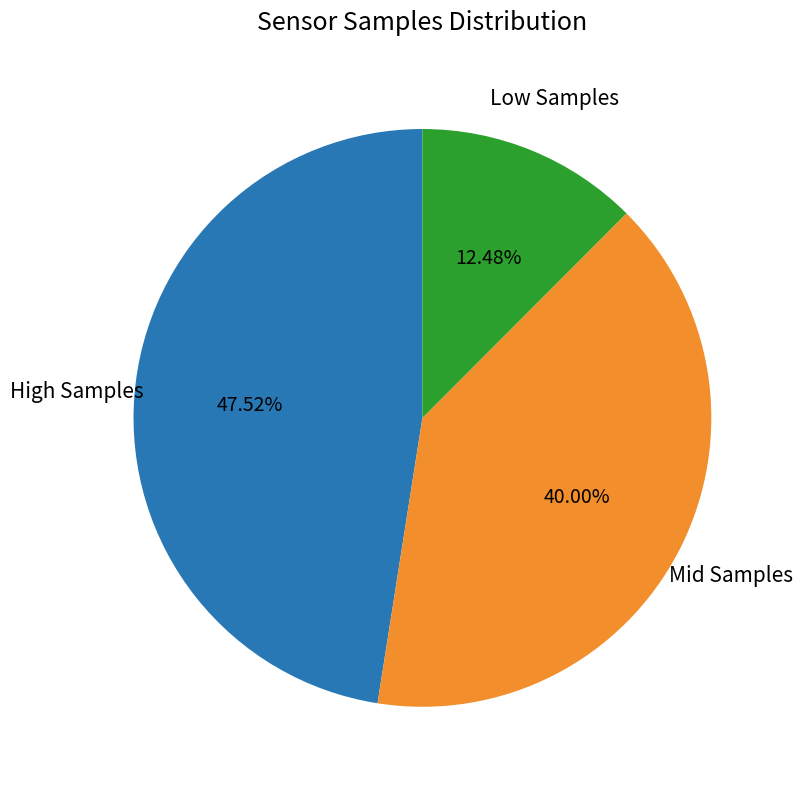

Is there any slice that represents more than half of the pie?

No